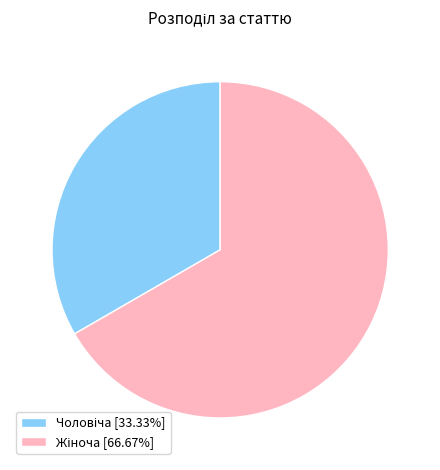

Is there any slice that represents more than half of the pie?

Yes